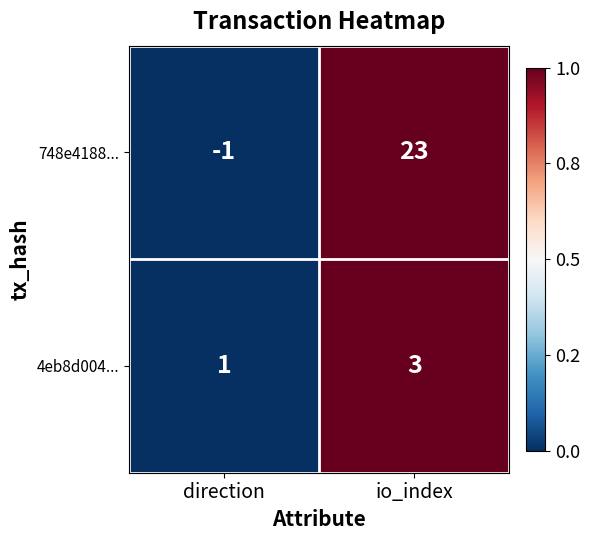

At which category is the sum across all series the highest?

io_index